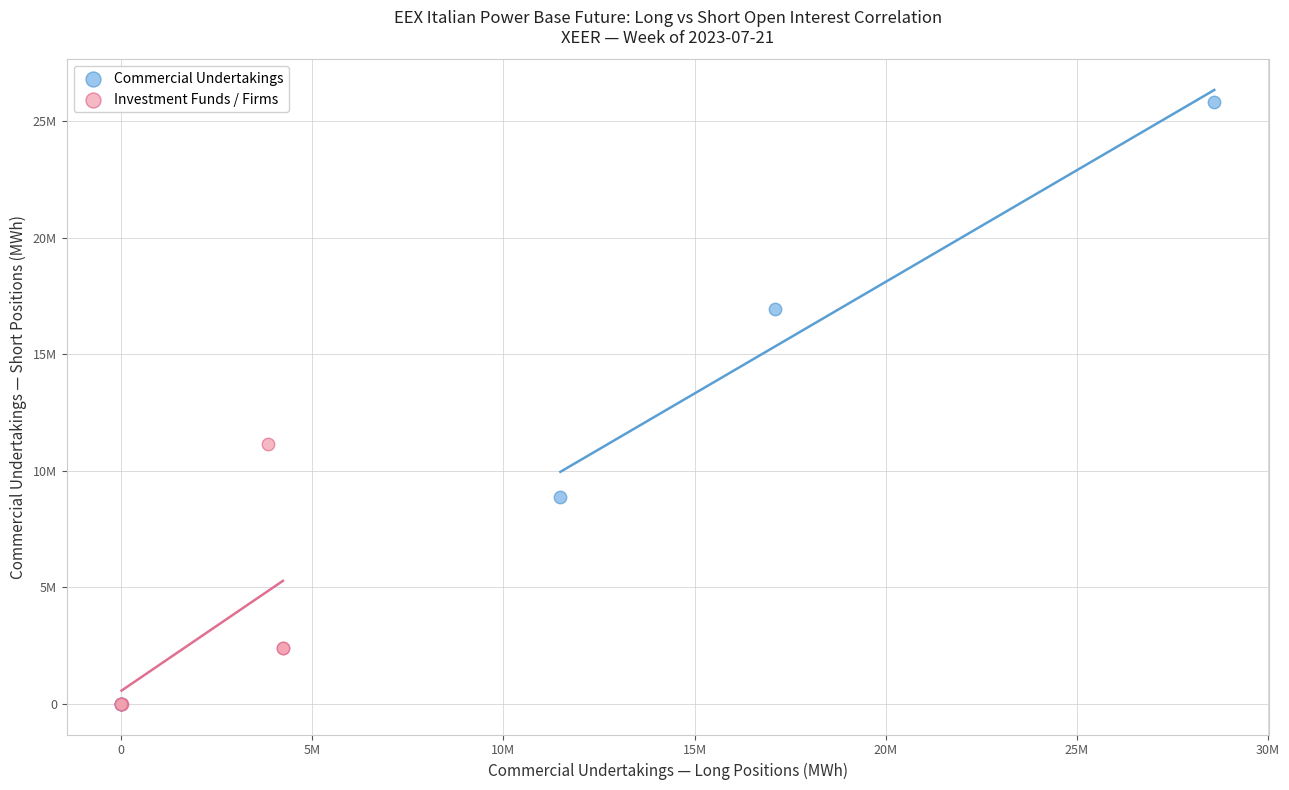

Which series has the largest Y range (max minus min)?

Commercial Undertakings